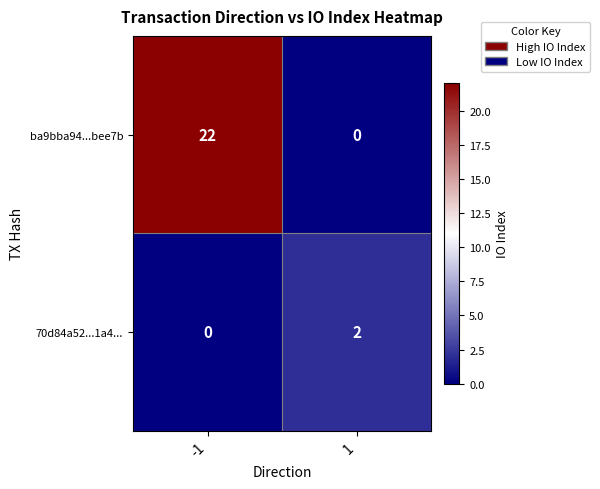

Is it true that ba9bba94...bee7b equals 8 at -1?

False